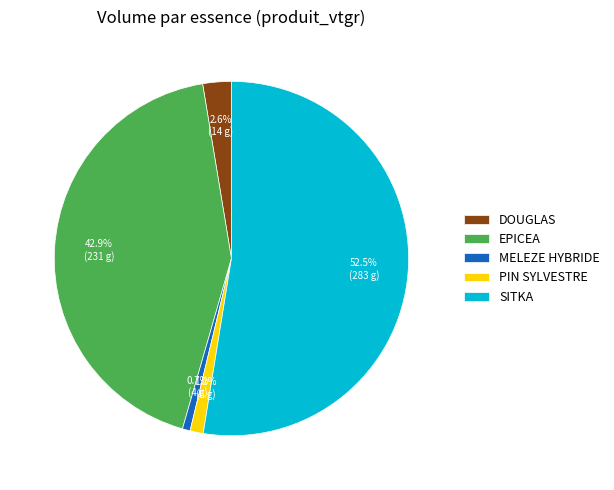

What percentage do EPICEA and PIN SYLVESTRE together represent?

44.1%